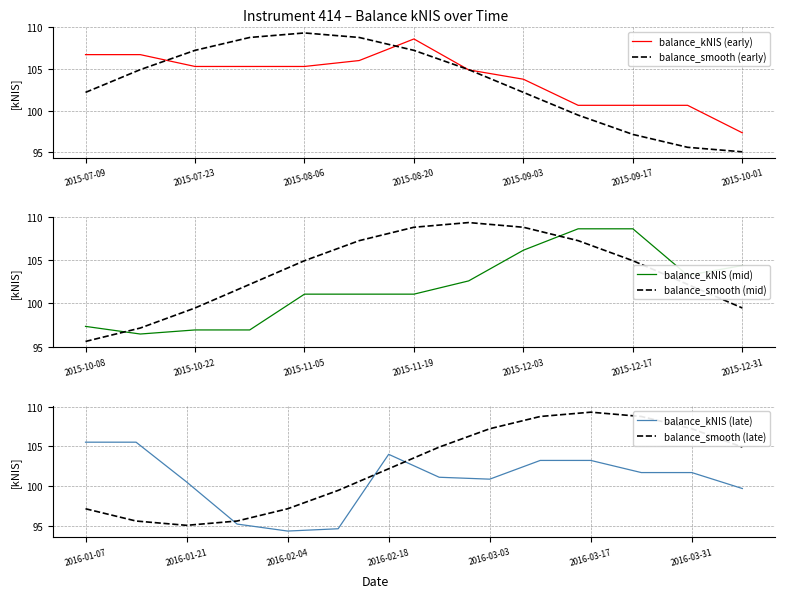

At which category is the sum across all series the highest?

2015-08-20